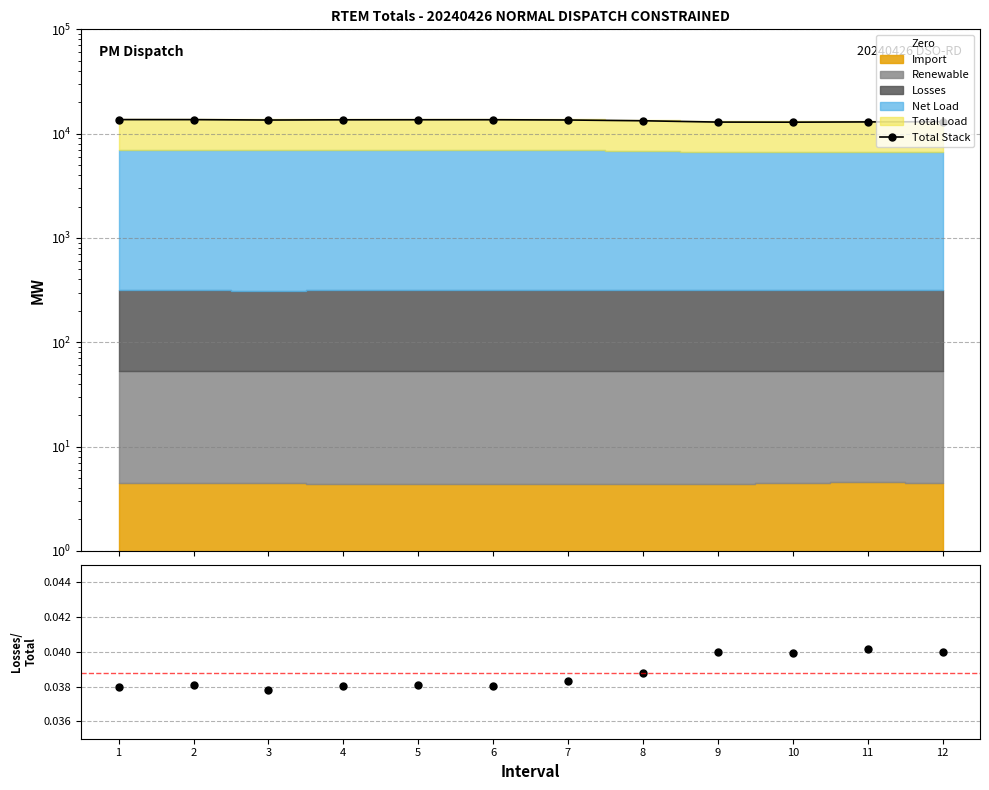

True or false: Total Stack and Losses/Total cross at least once.

False